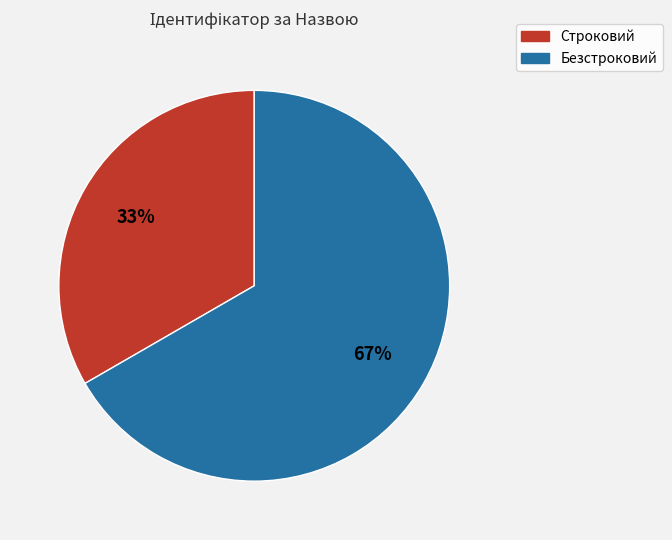

Which slice is the smallest?

Строковий